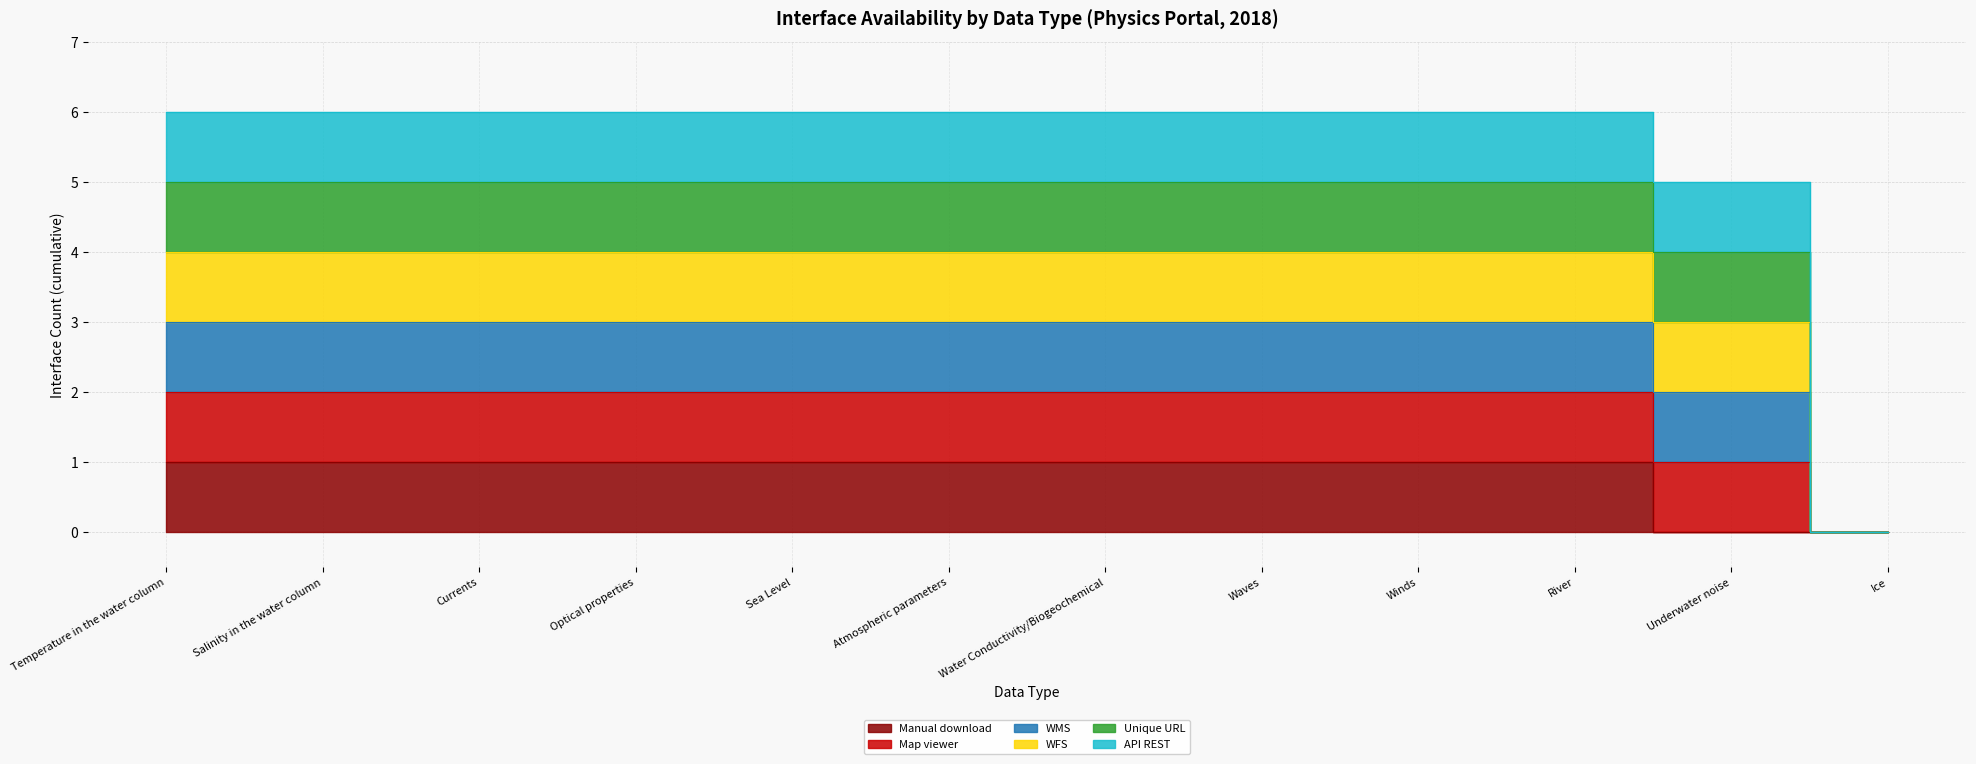

Count the number of categories in the chart.

12